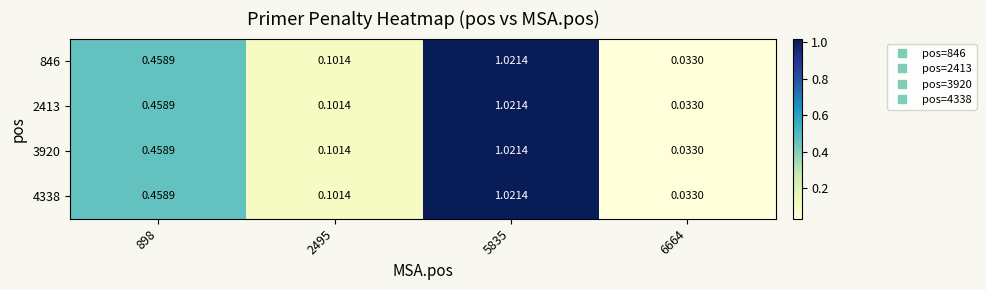

Which category has the highest value across all series?

5835